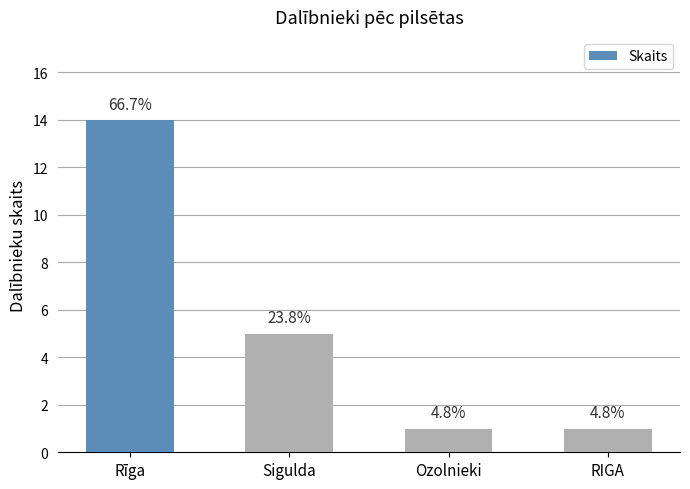

Reading left to right, what are all the values shown in this chart?

14	5	1	1